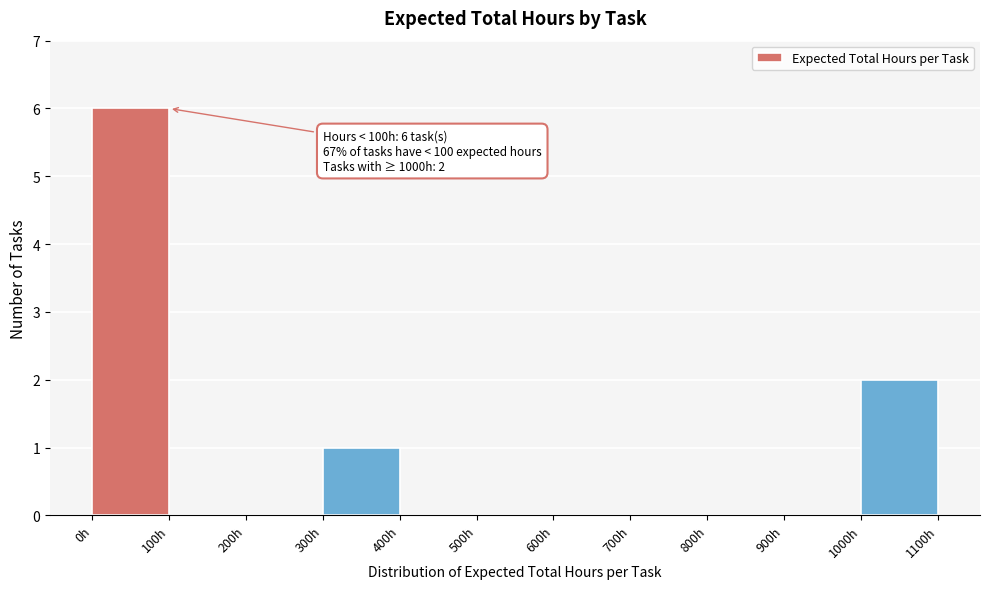

Over which range of the x-axis is the bar tallest?

0 to 100